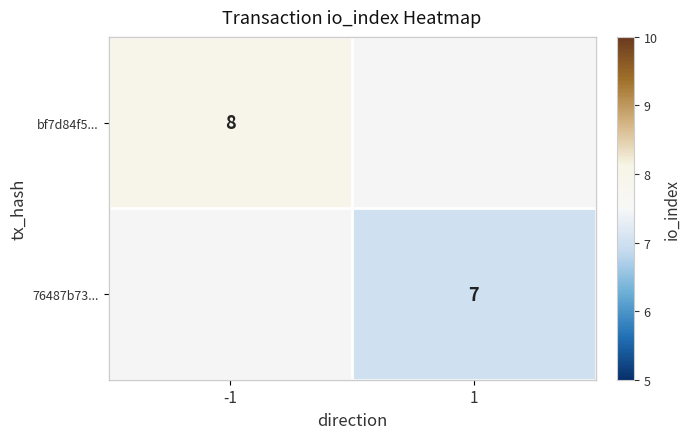

The bf7d84f5... series shows 8 at -1. True or false?

True